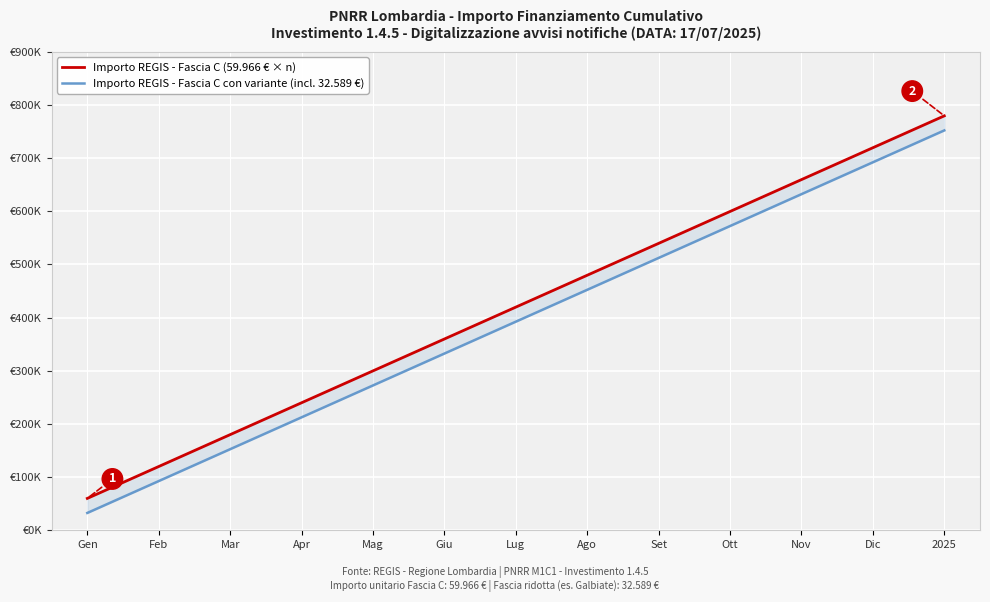

Rank the categories by Importo REGIS - Fascia C con variante (incl. 32.589 €) value from lowest to highest.

Gen, Feb, Mar, Apr, Mag, Giu, Lug, Ago, Set, Ott, Nov, Dic, 2025